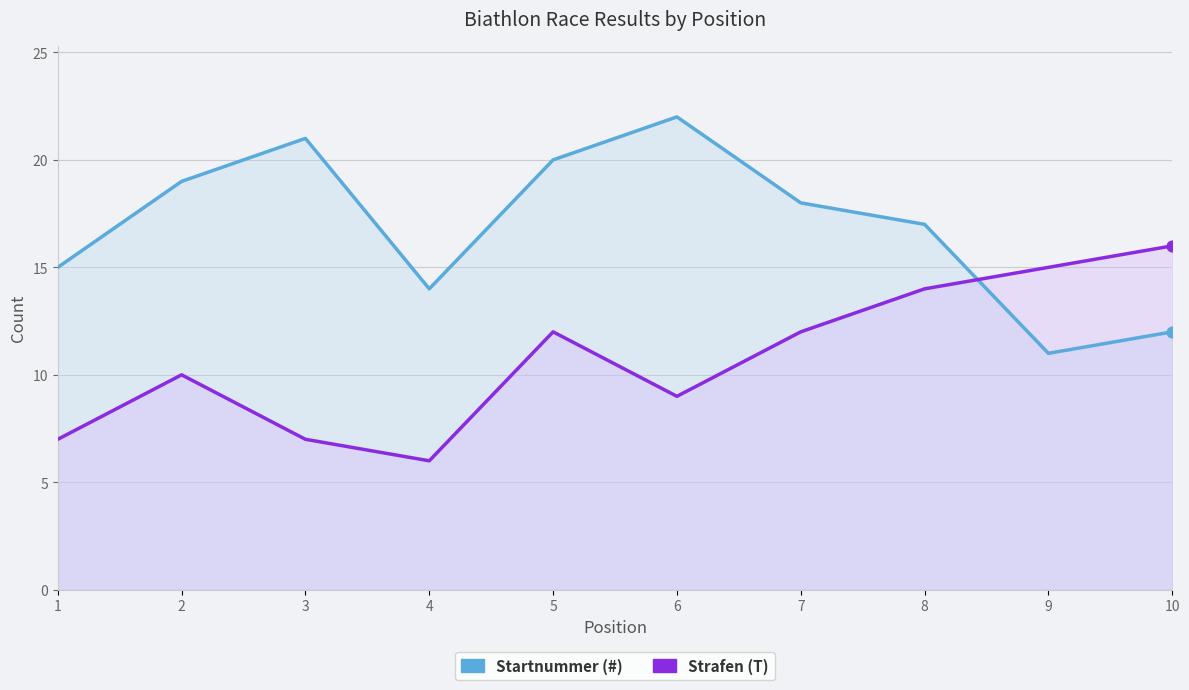

Which series has the largest total across all categories?

Startnummer (#)